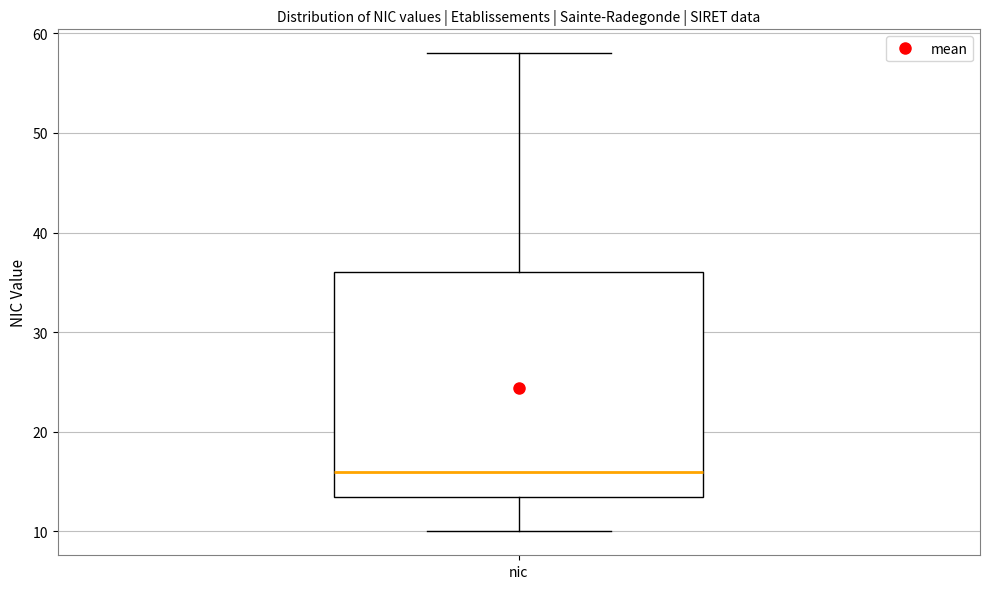

Transcribe this box plot: give where the median line is, the range the box spans, and where the two whiskers end, as read against the y-axis. The values are not printed on the chart, so give them approximately, as read against the axis.

median 16, box 14 to 36, whiskers 10 to 58